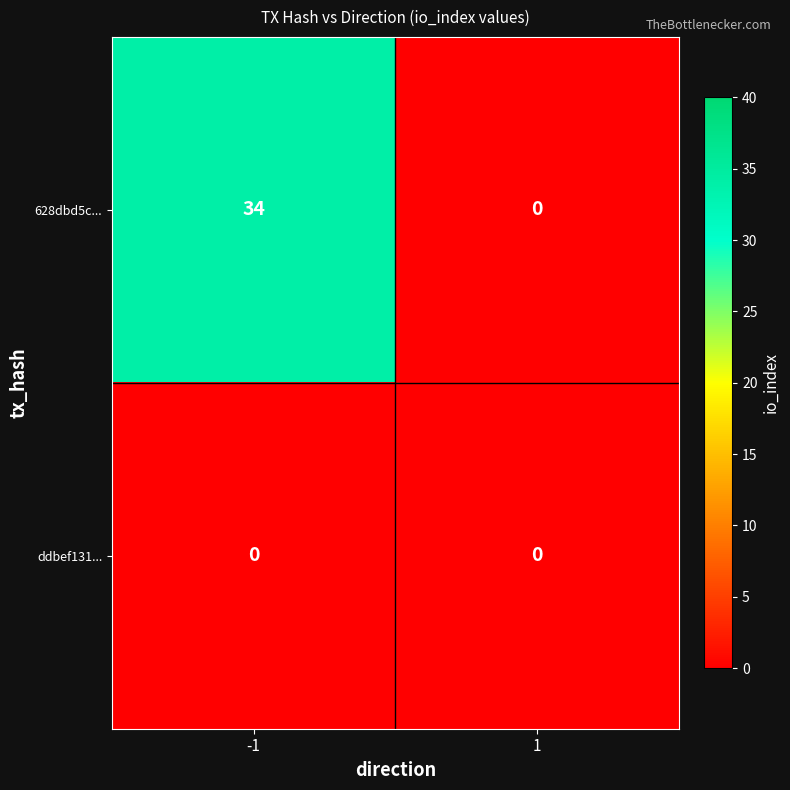

The 628dbd5c... series shows -12 at 1. True or false?

False